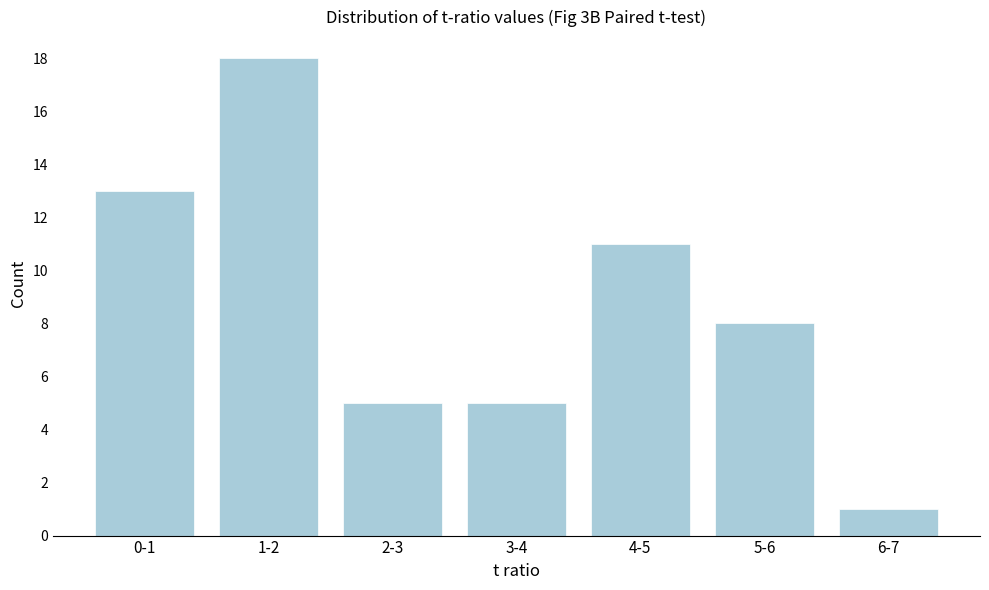

Reading right to left, transcribe all the data shown in this chart.

6-7=1	5-6=8	4-5=11	3-4=5	2-3=5	1-2=18	0-1=13